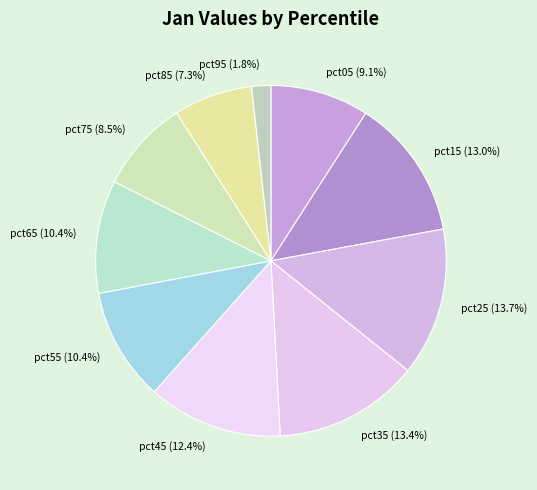

To the nearest percent, what portion does pct35 represent?

13%